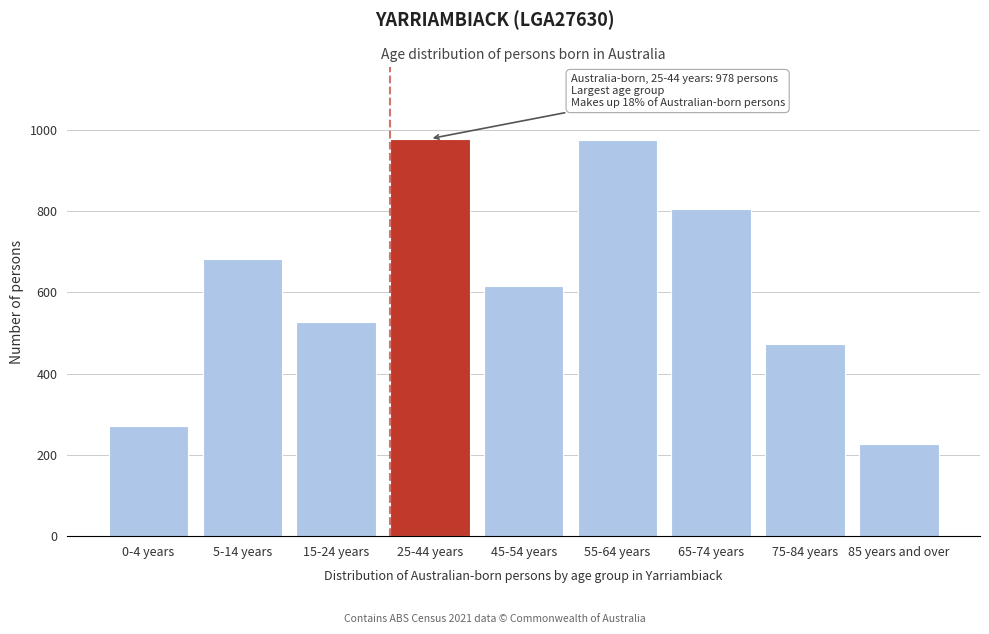

Approximately how many times larger is the value at 45-54 years compared to 0-4 years?

2.3